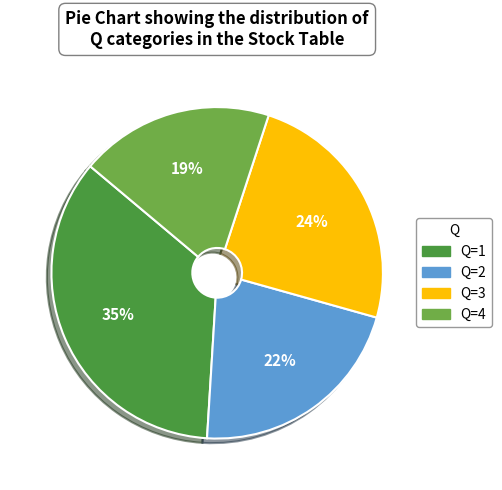

Is there any slice that represents more than half of the pie?

No